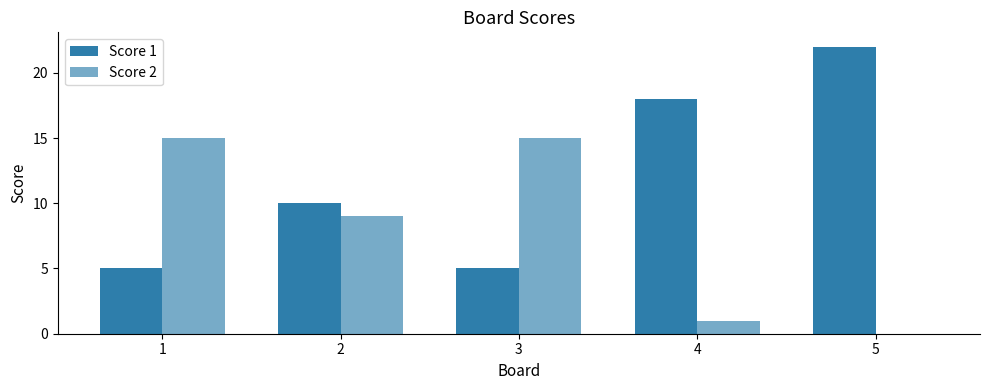

How many groups of bars are there?

5